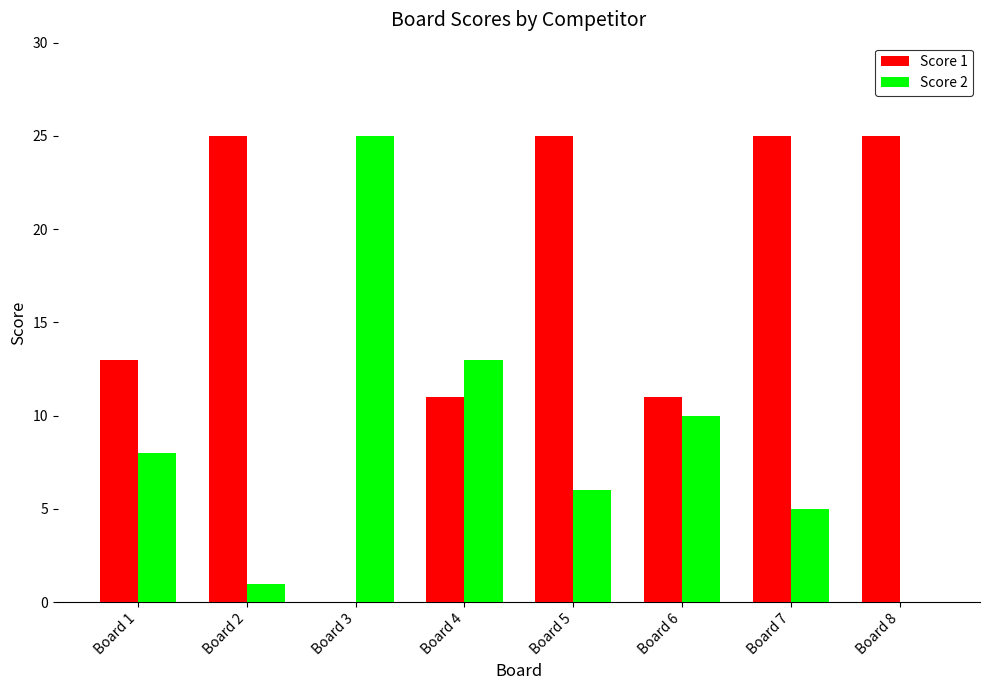

Which series changed the most between Board 5 and Board 8?

Score 2